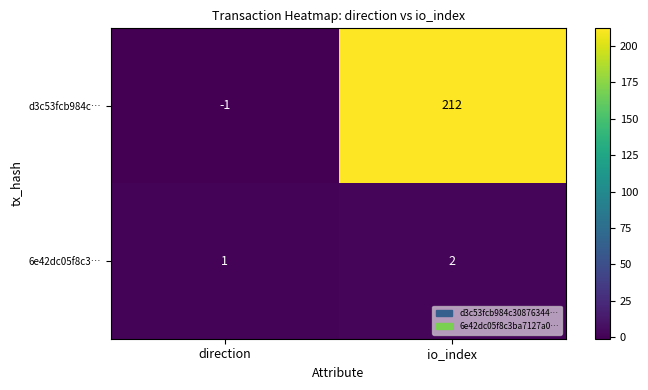

Reading left to right, list all the values displayed in this chart.

d3c53fcb984c…: direction=-1	io_index=212
6e42dc05f8c3…: direction=1	io_index=2